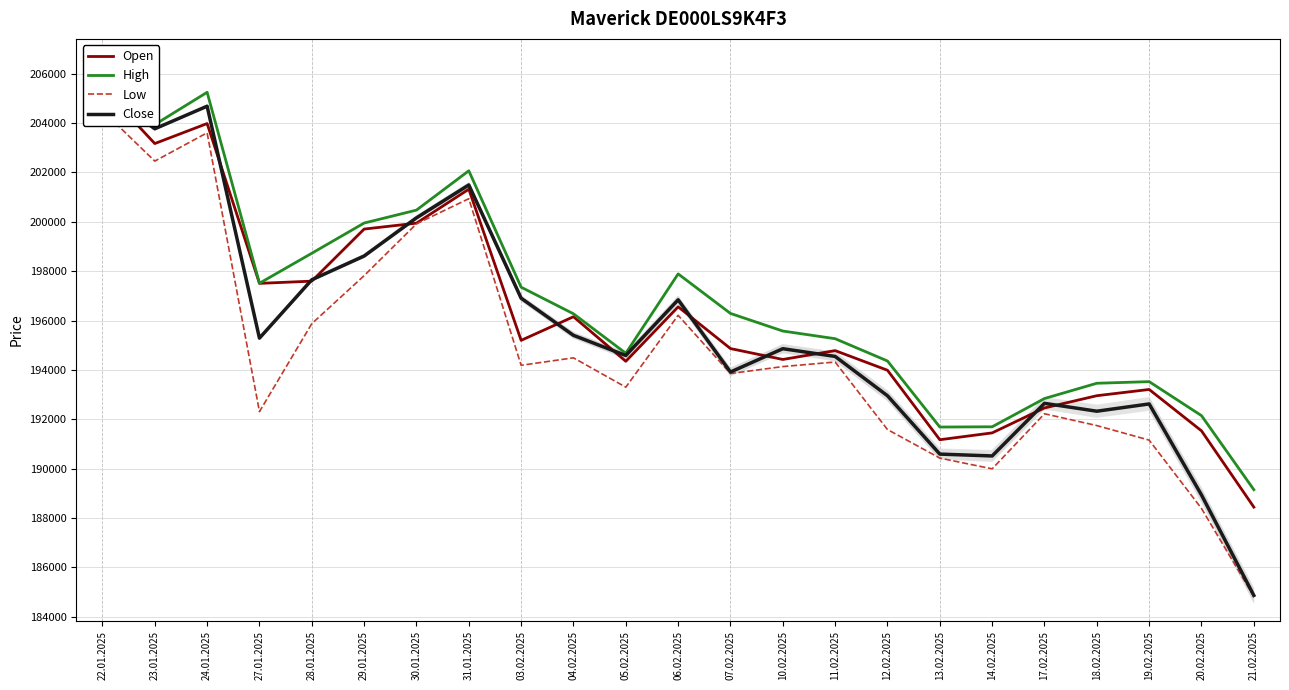

What is the difference between the highest and lowest values at 21.02.2025?

4324